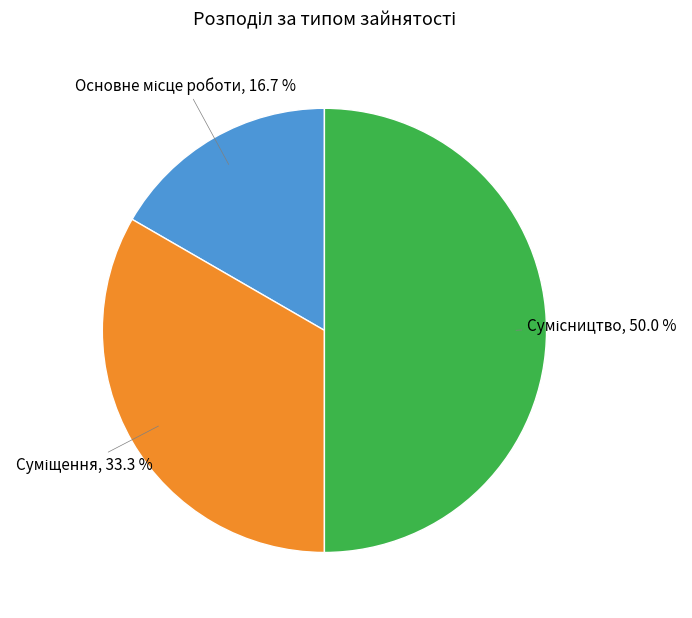

Count the number of slices in the pie.

3